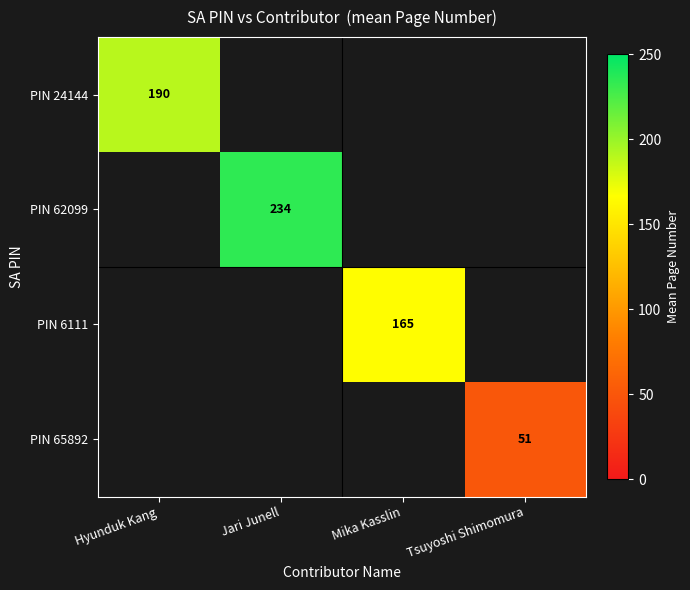

What is the greatest value displayed?

234.5